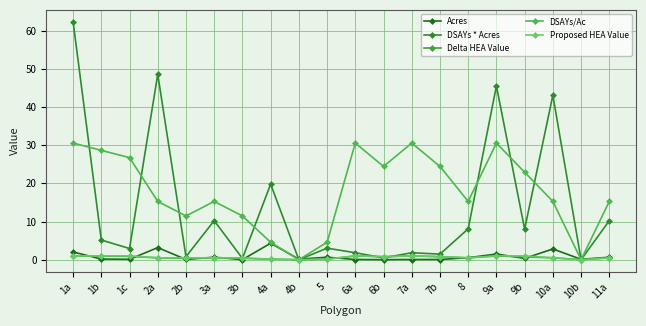

The Delta HEA Value series shows 0.9 at 1b. True or false?

True